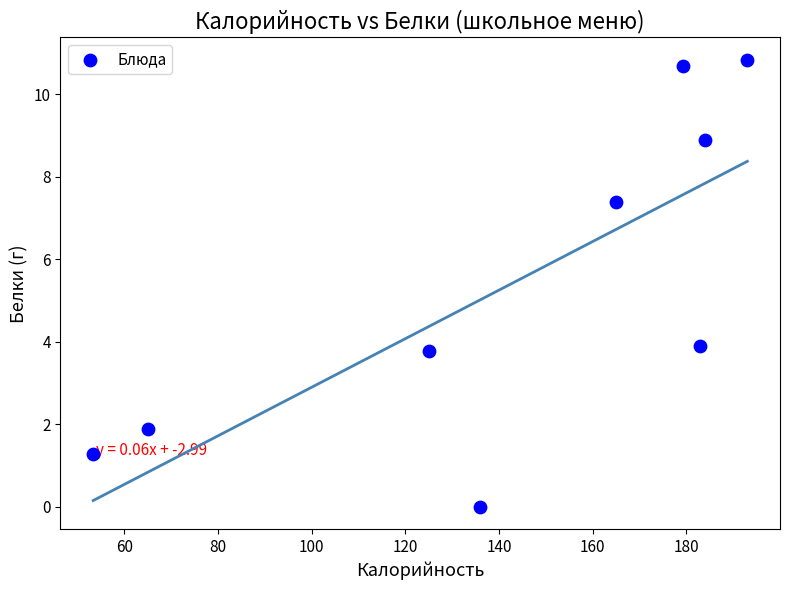

What is the range of X values (max minus min)?

139.6